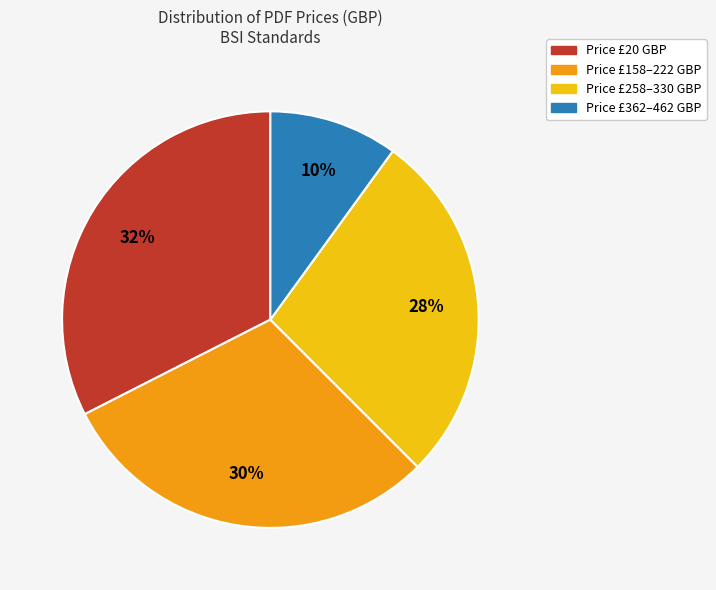

Is there a majority slice in this chart?

No